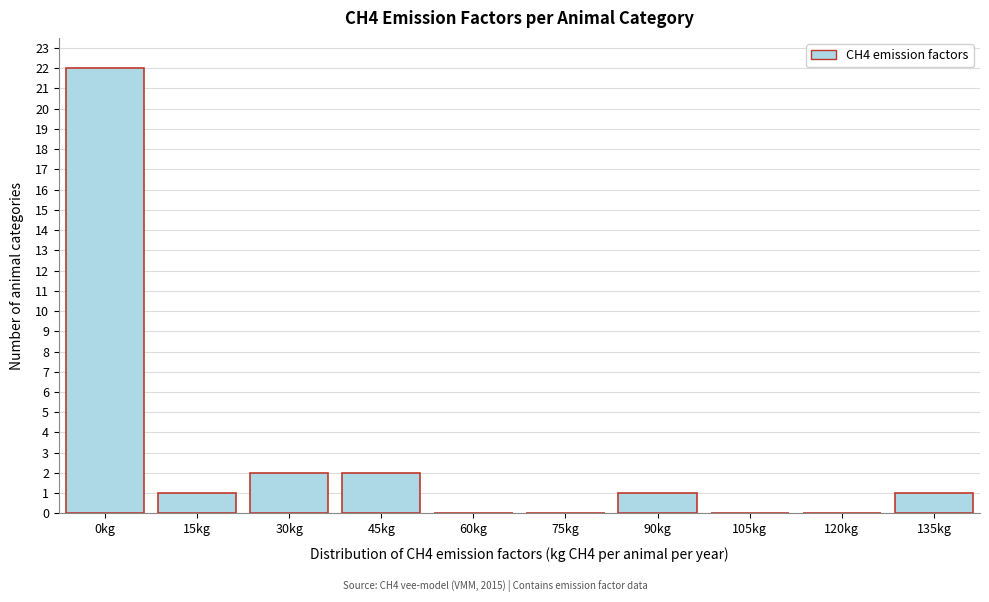

Reading left to right, transcribe all the data shown in this chart.

0kg=22	15kg=1	30kg=2	45kg=2	60kg=0	75kg=0	90kg=1	105kg=0	120kg=0	135kg=1